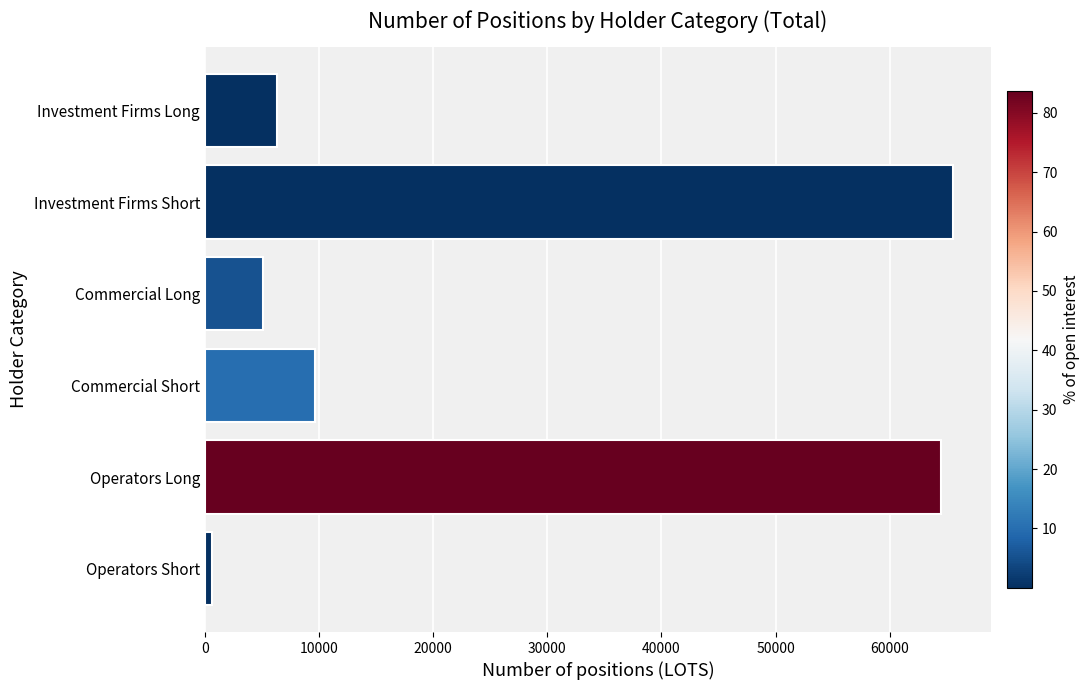

Which category has the highest value across all series?

Investment Firms Short